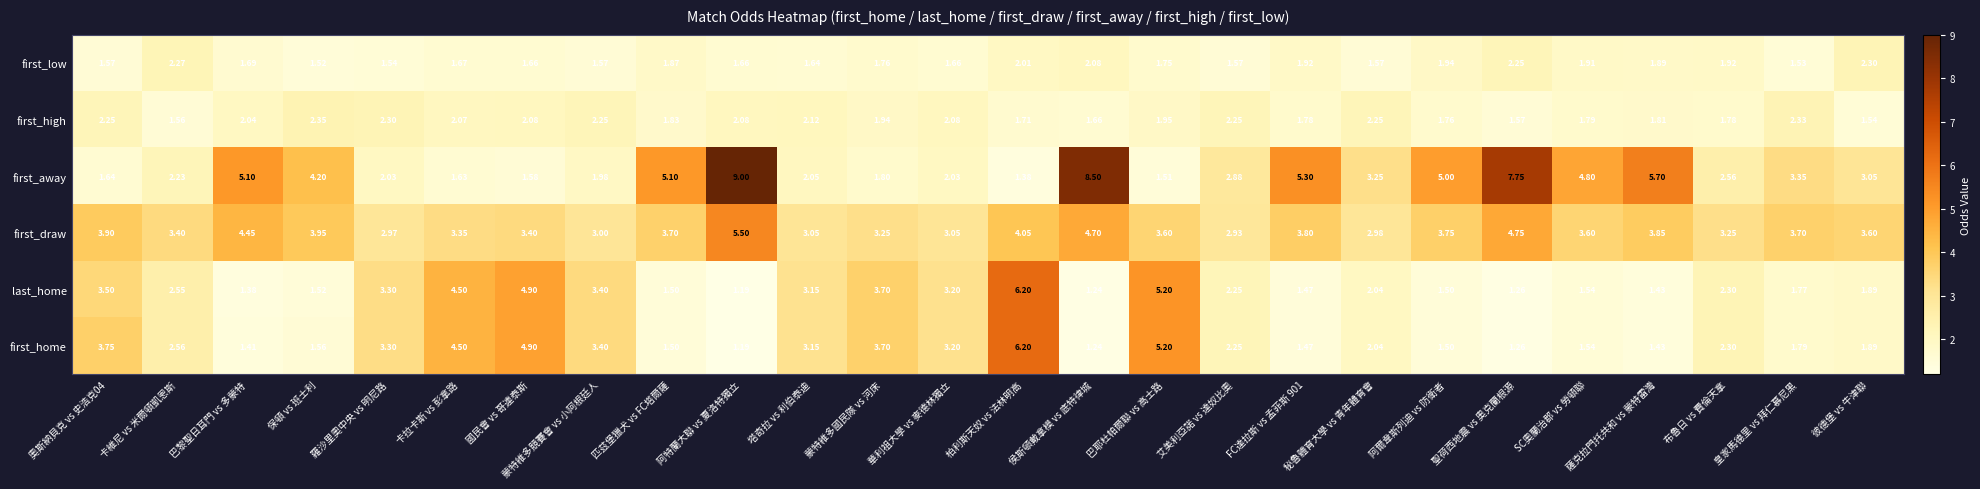

Which category has the lowest value across all series?

阿特蘭大聯 vs 夏洛特獨立